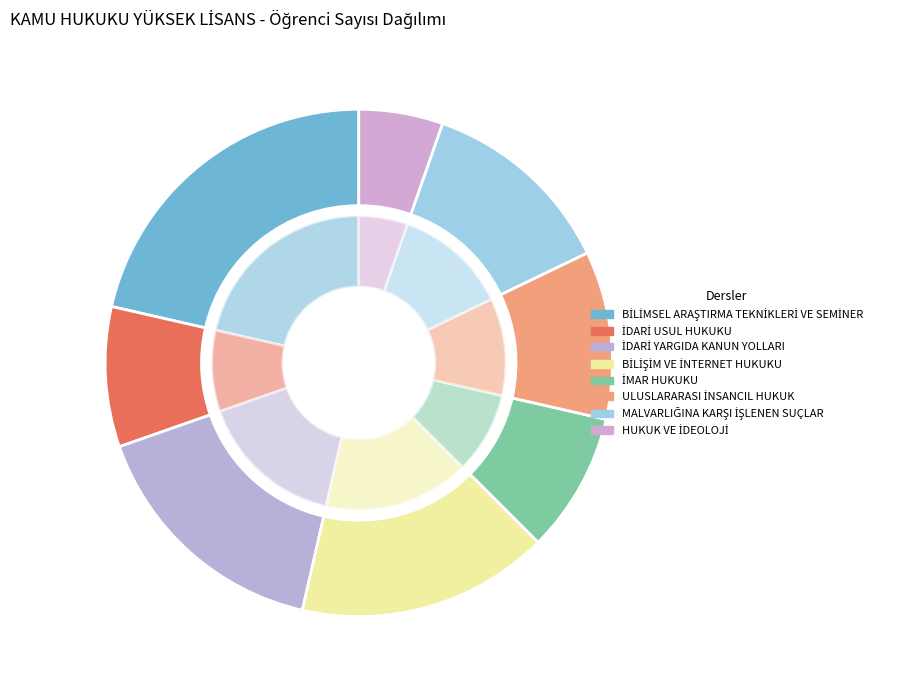

To the nearest percent, what is the difference between the largest and smallest slice percentages?

16%